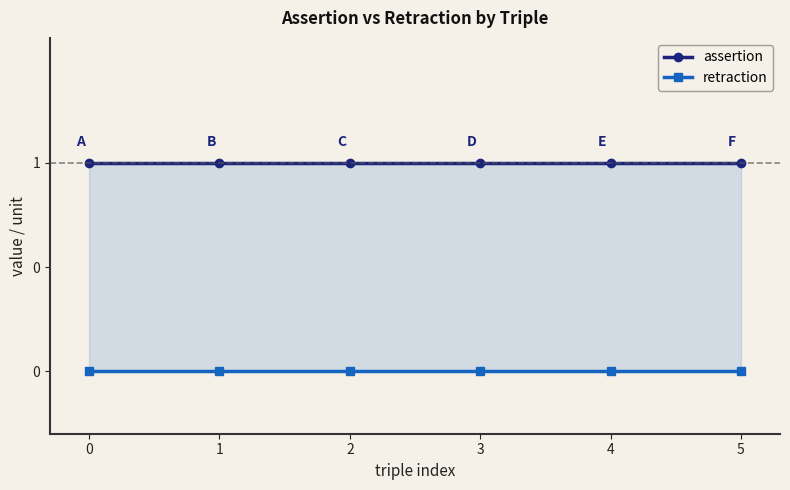

Rank the series at 1 from highest to lowest value.

assertion, retraction